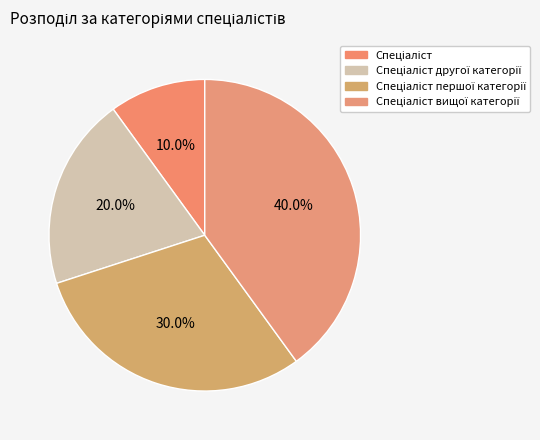

To the nearest percent, what is the difference between the largest and smallest slice percentages?

30%